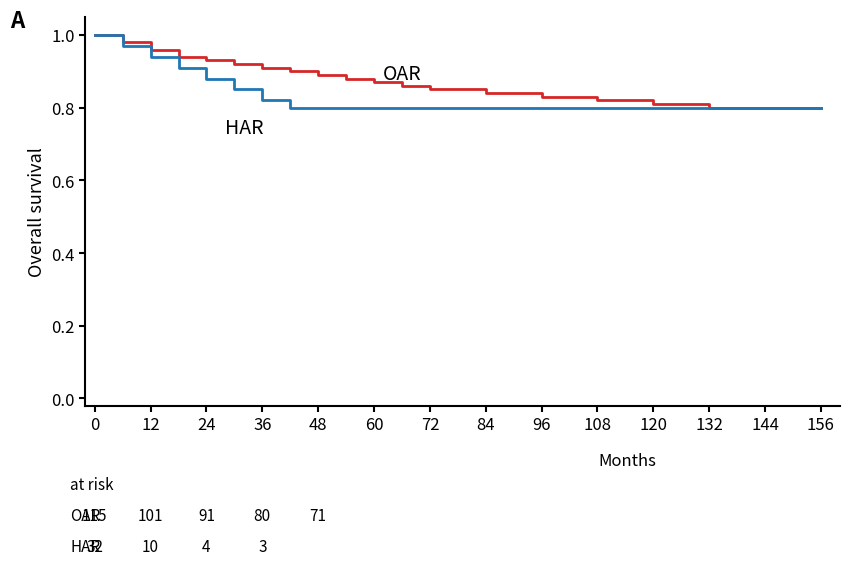

What is the total value across all series at 48?

1.7